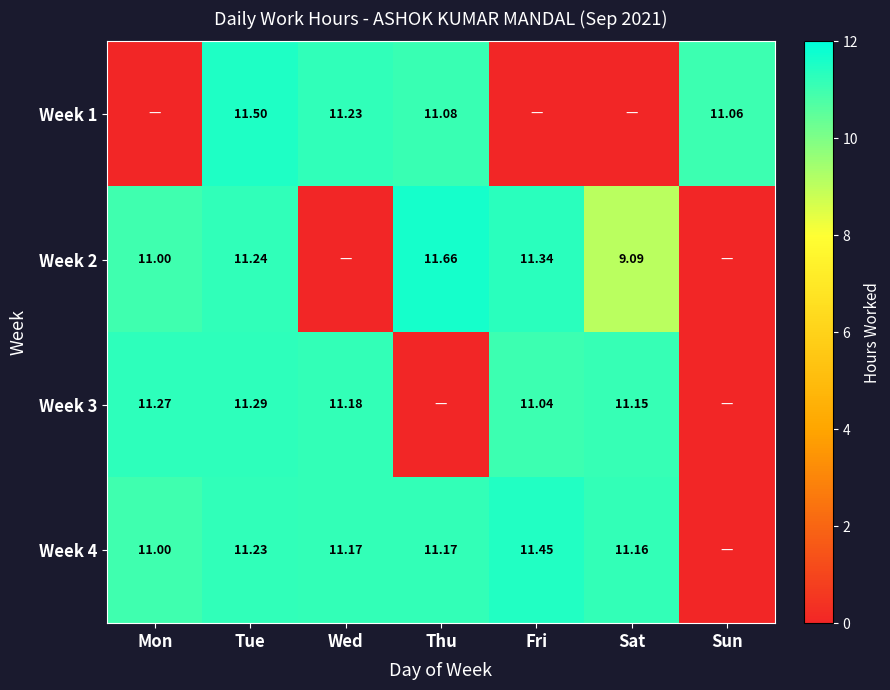

At how many categories does at least one series exceed 9?

7